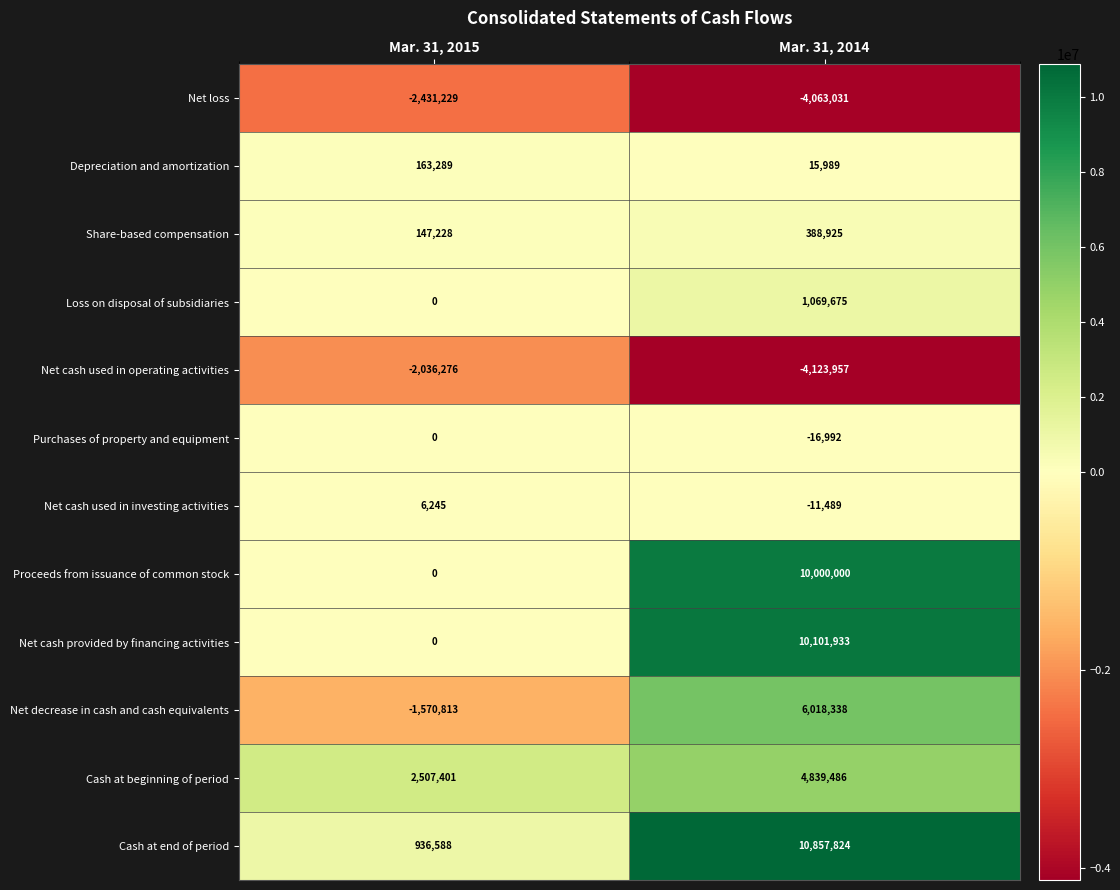

At which label is Purchases of property and equipment closest to -8496?

Mar. 31, 2015